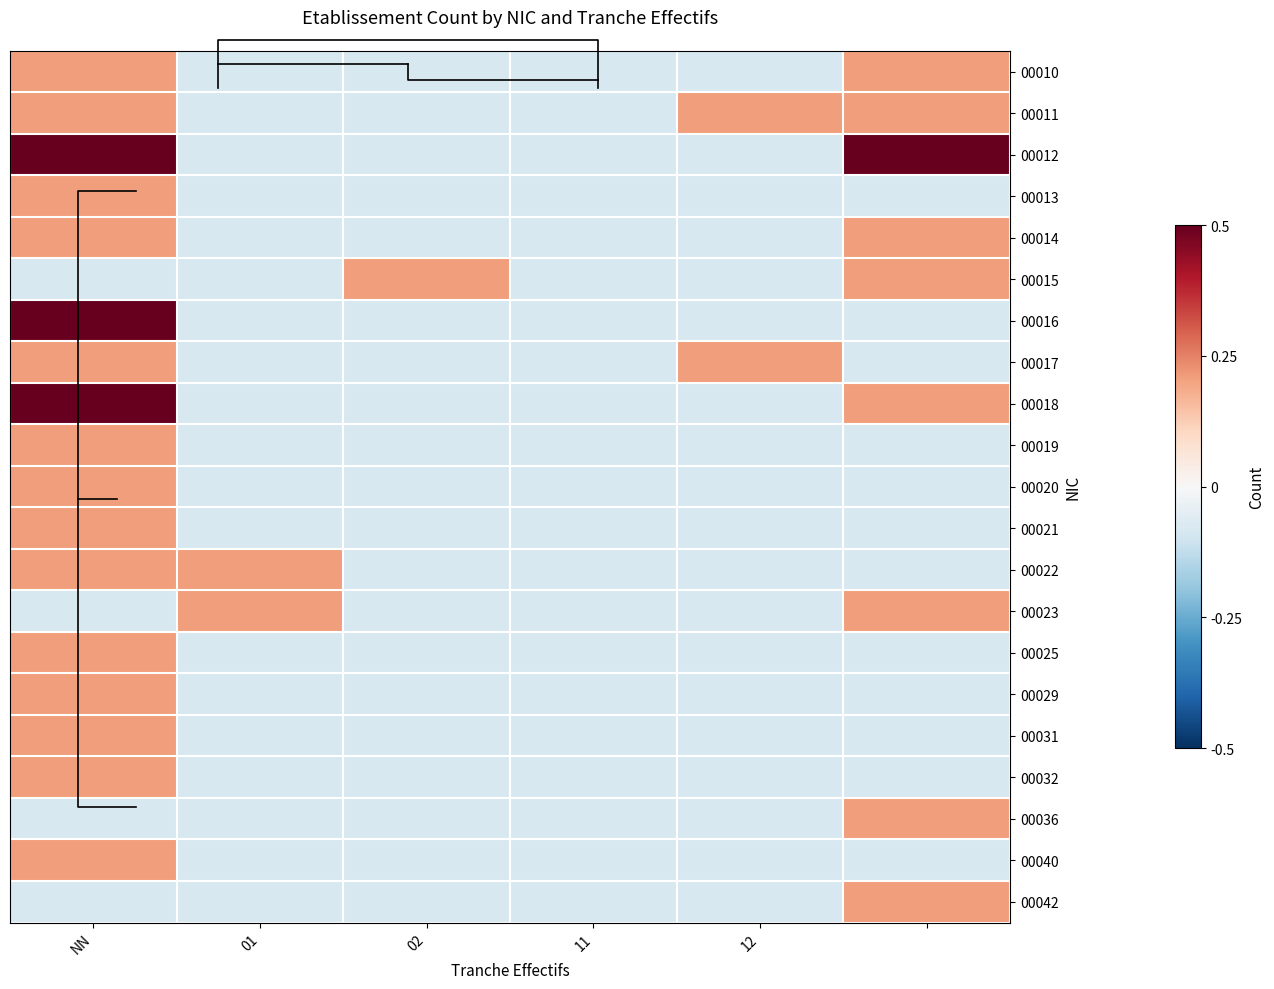

What is the total value across all series at 12?

-1.1